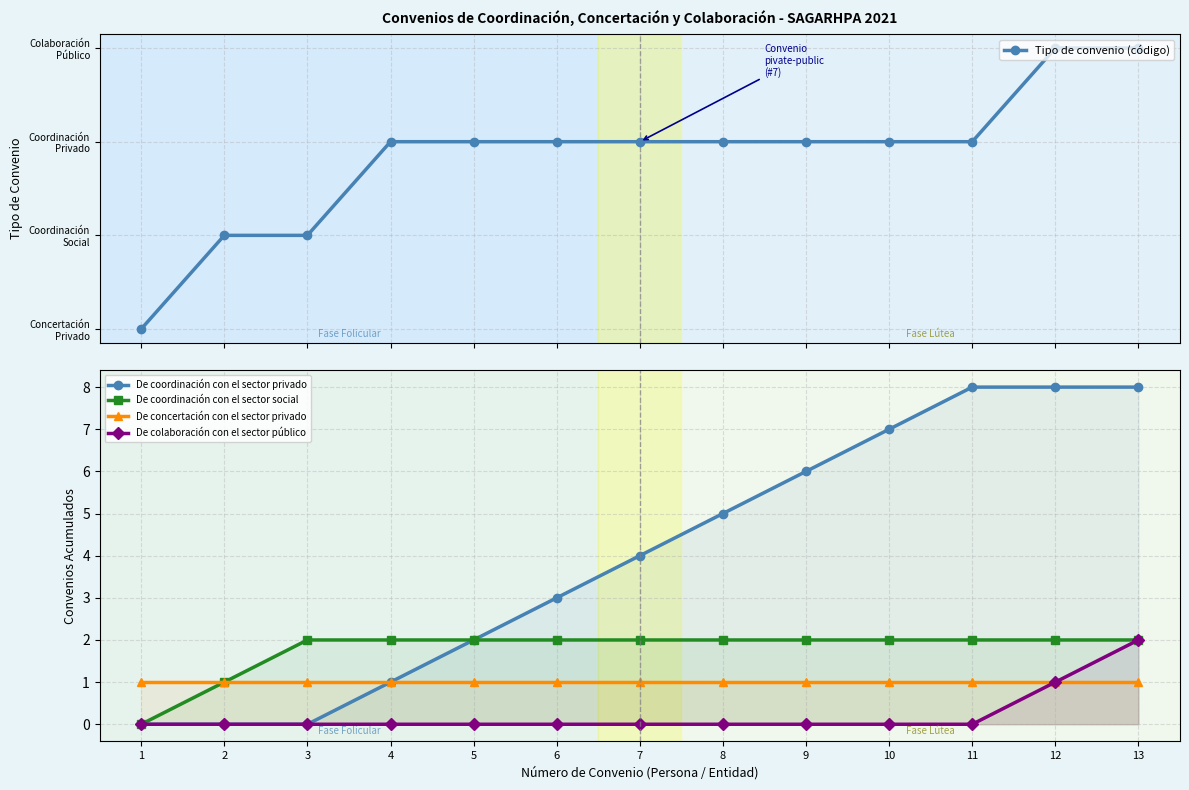

What is the value of the De concertación con el sector privado point at the 13th from the left?

1